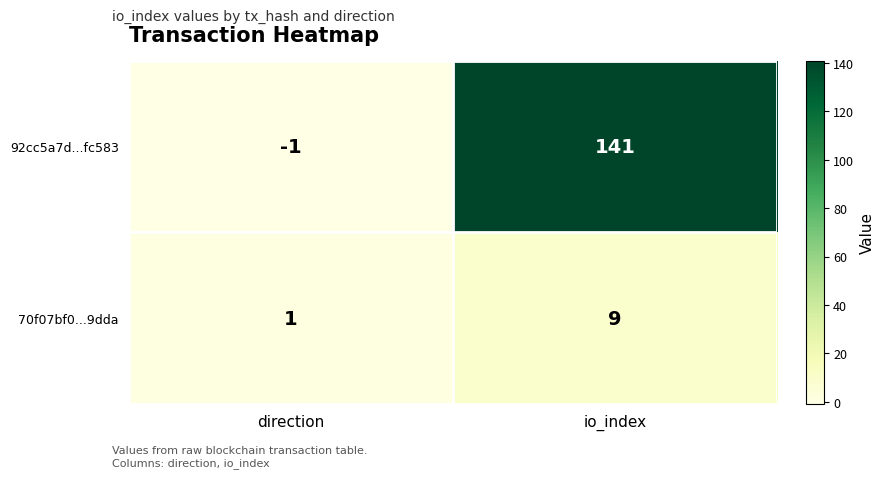

What is the smallest value displayed?

-1